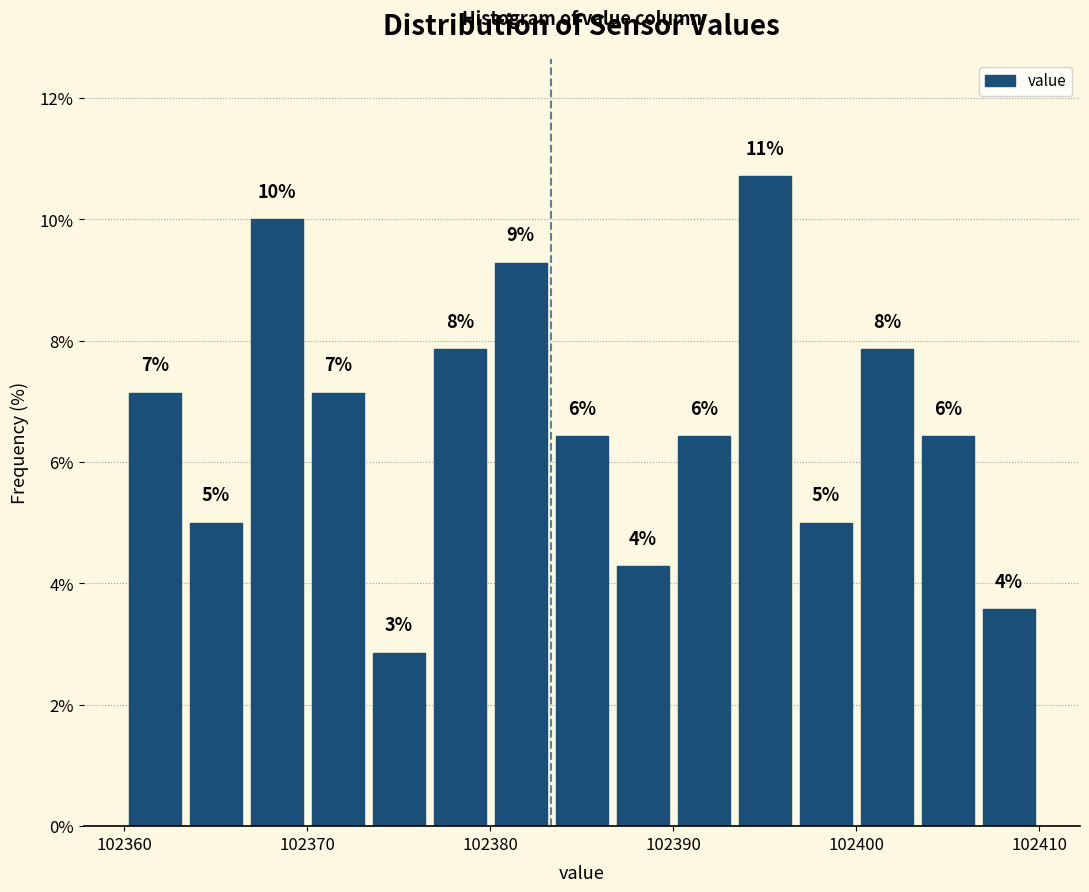

Read against the x-axis, roughly where is the centre of the tallest bar?

102395